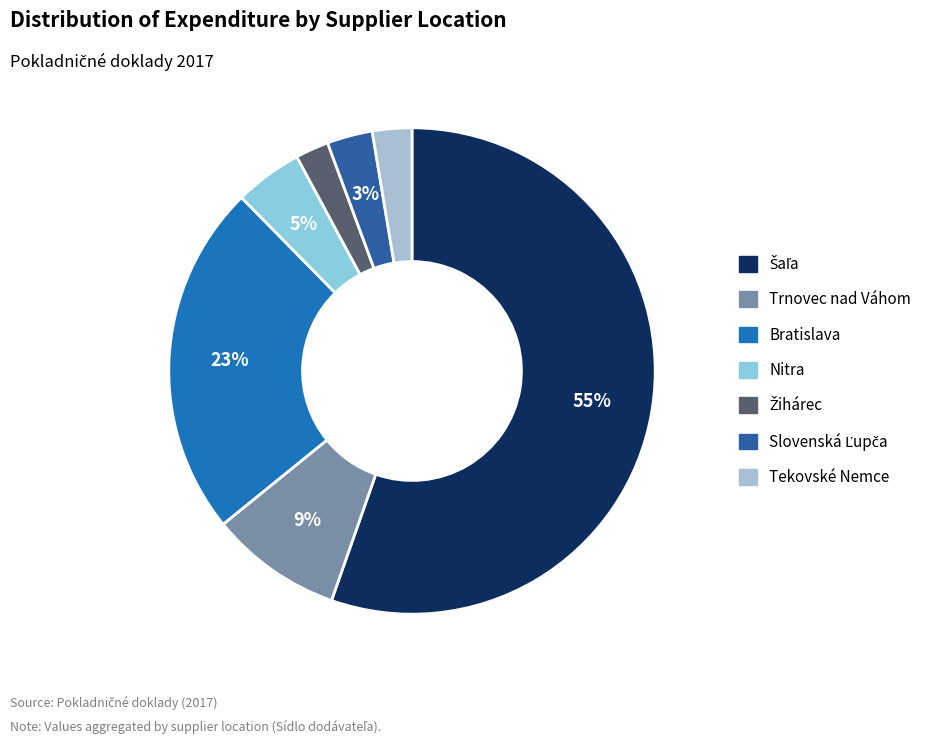

To the nearest percent, what is the combined percentage of Tekovské Nemce and Šaľa?

58%